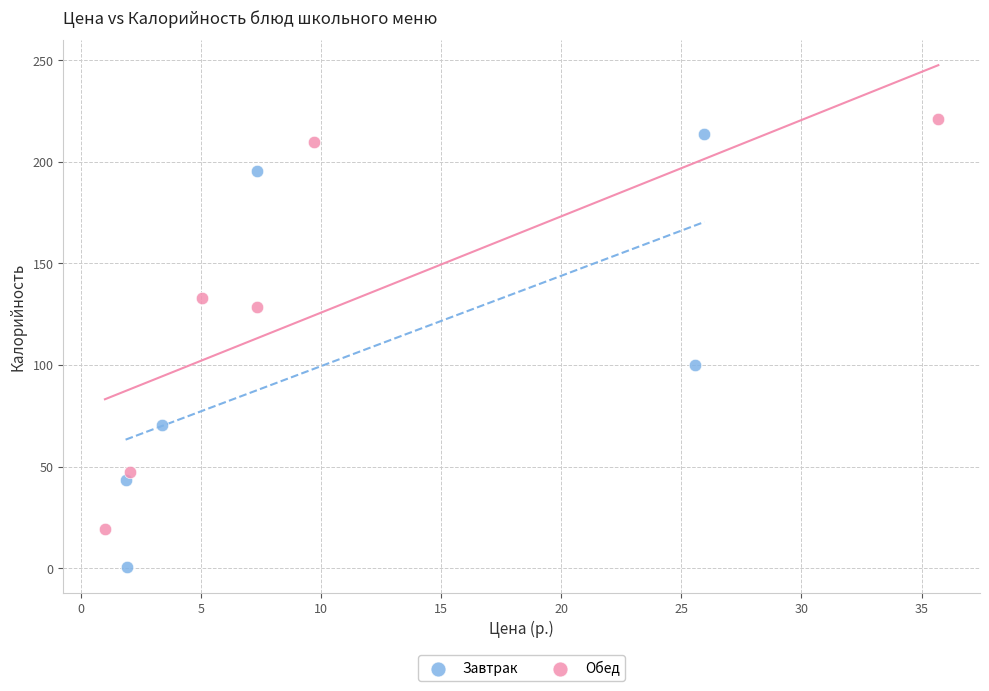

Which series has the widest spread of Y values?

Завтрак